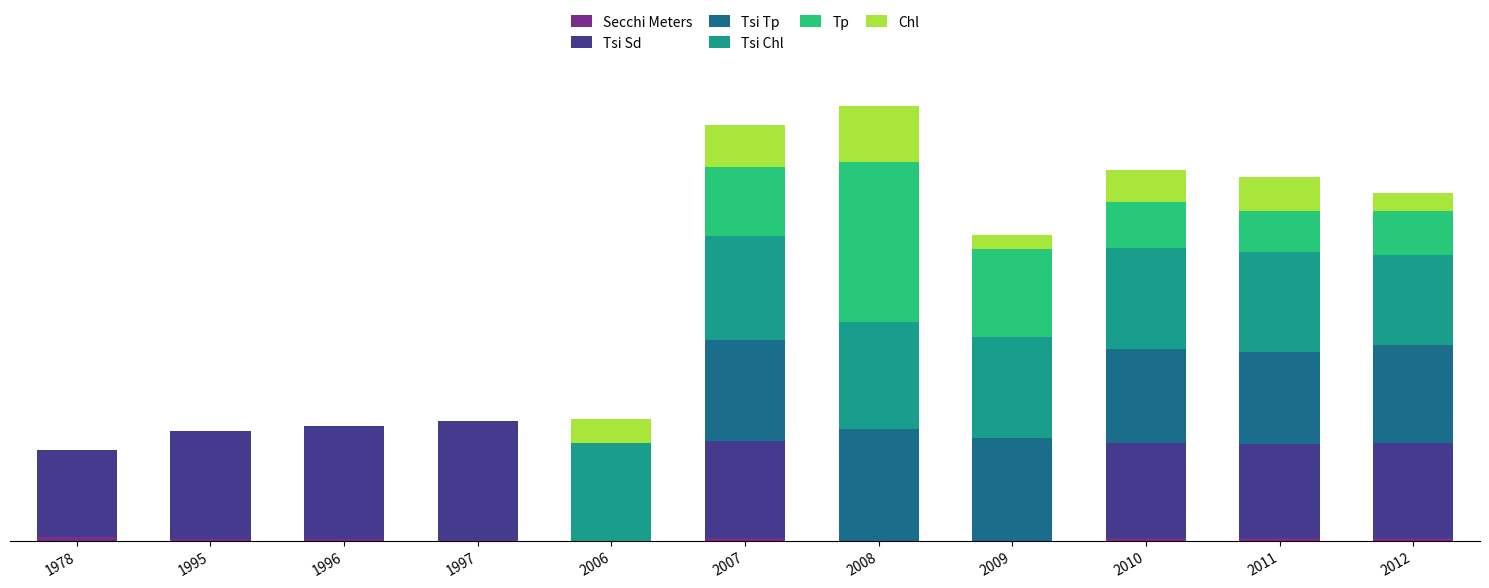

Are the bars horizontal?

No